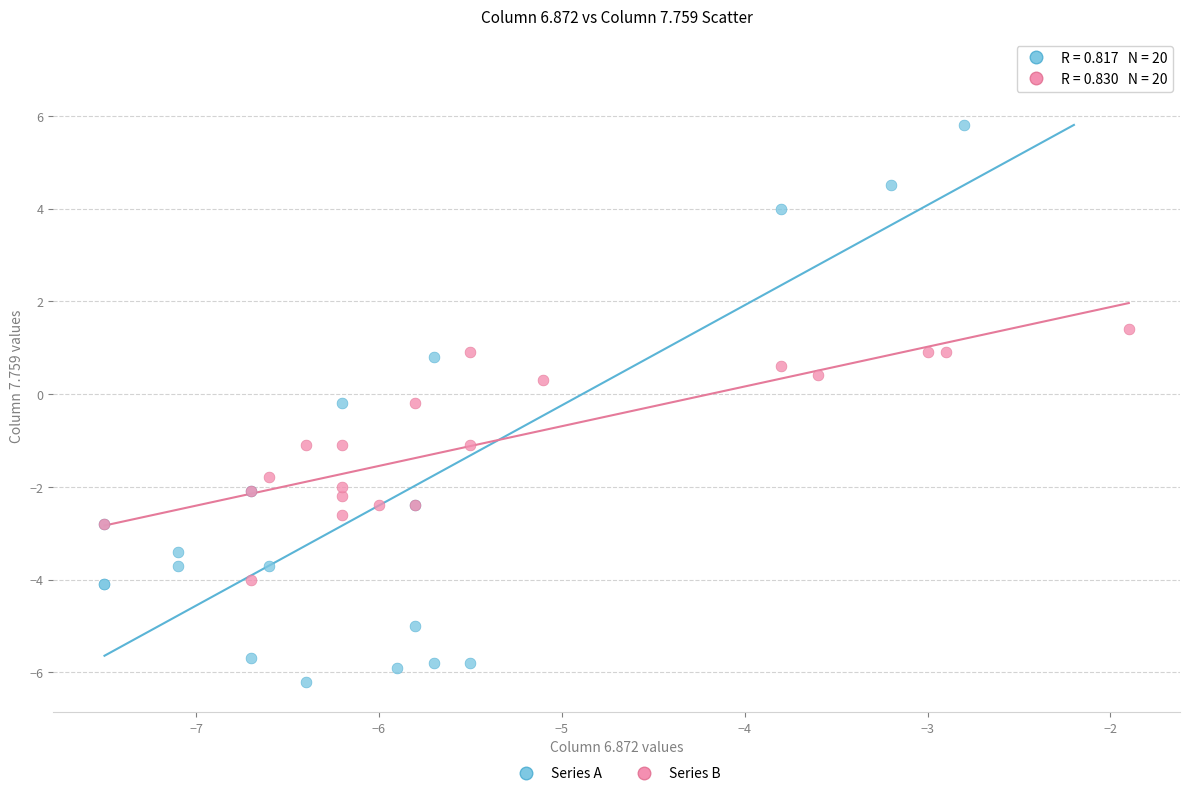

Which series reaches the maximum Y coordinate?

Series A